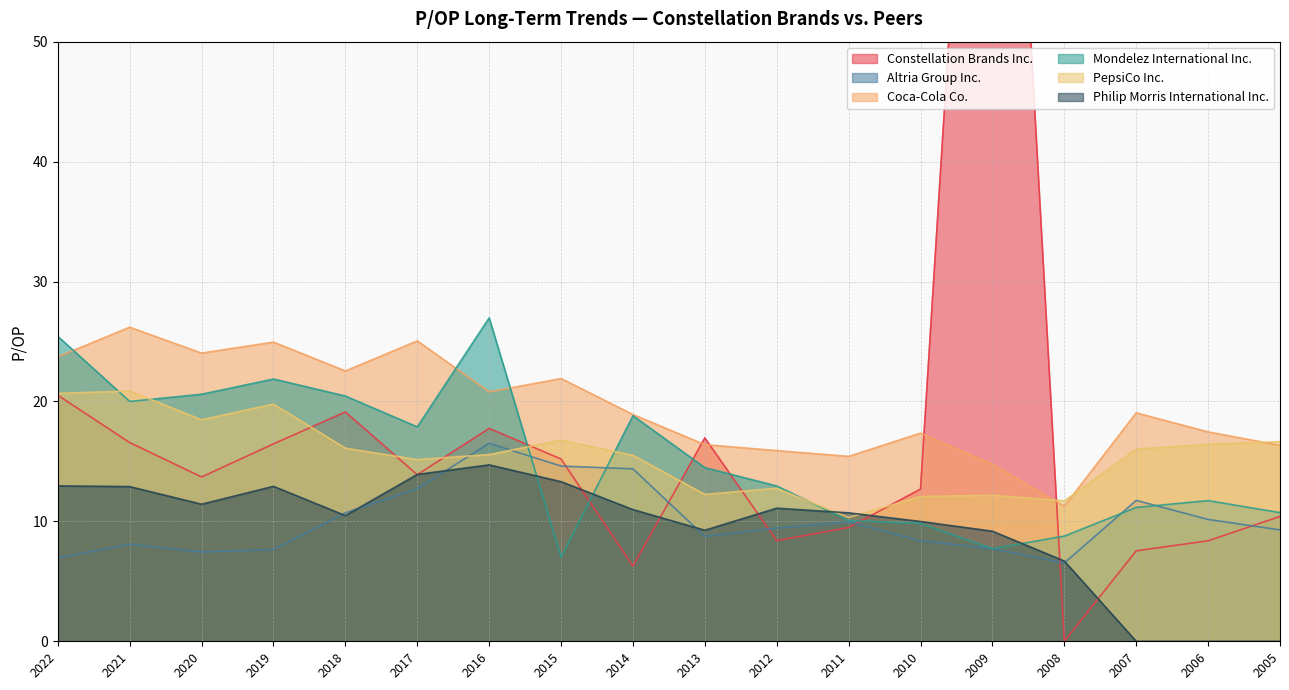

Which series has the largest total across all categories?

Coca-Cola Co.